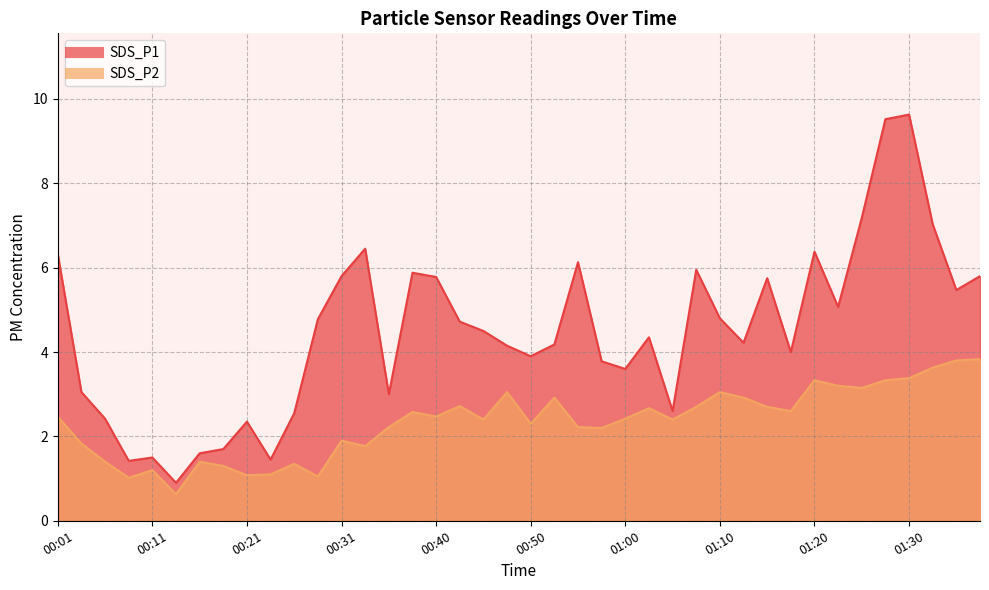

At which category is the sum across all series the highest?

01:30